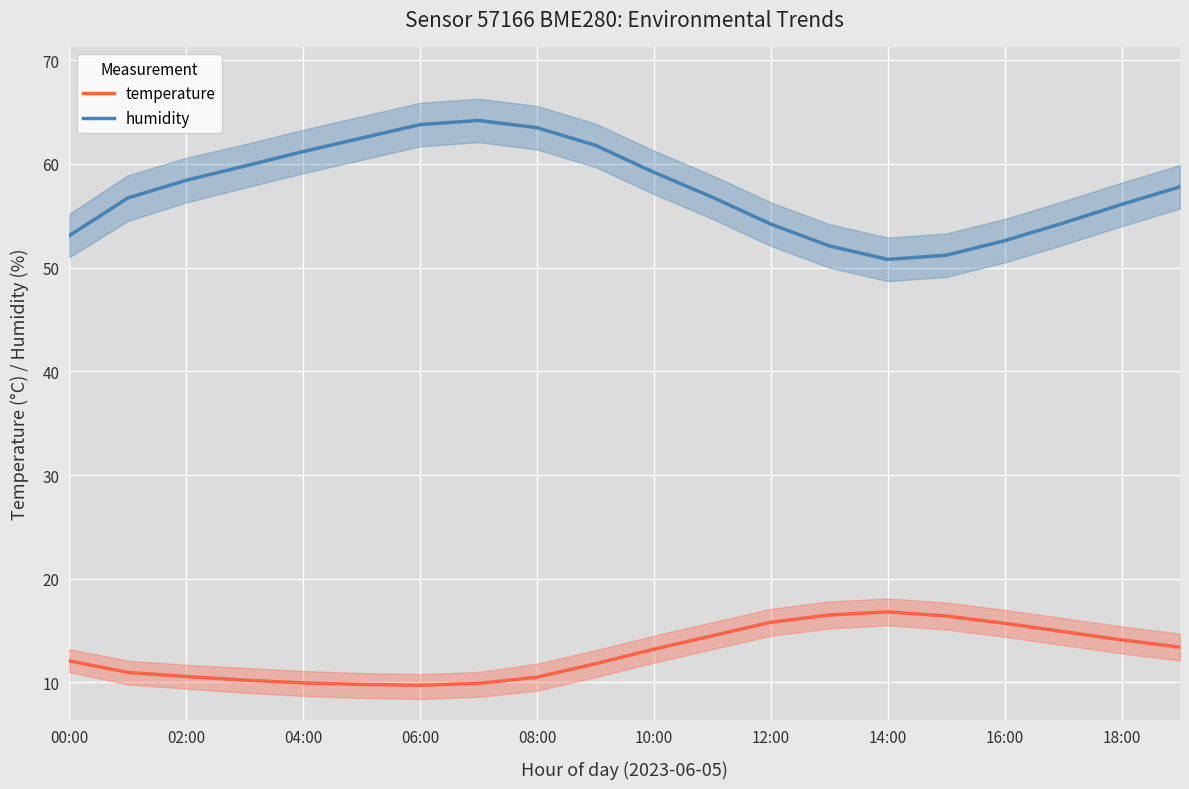

Count the number of data series in this chart.

2